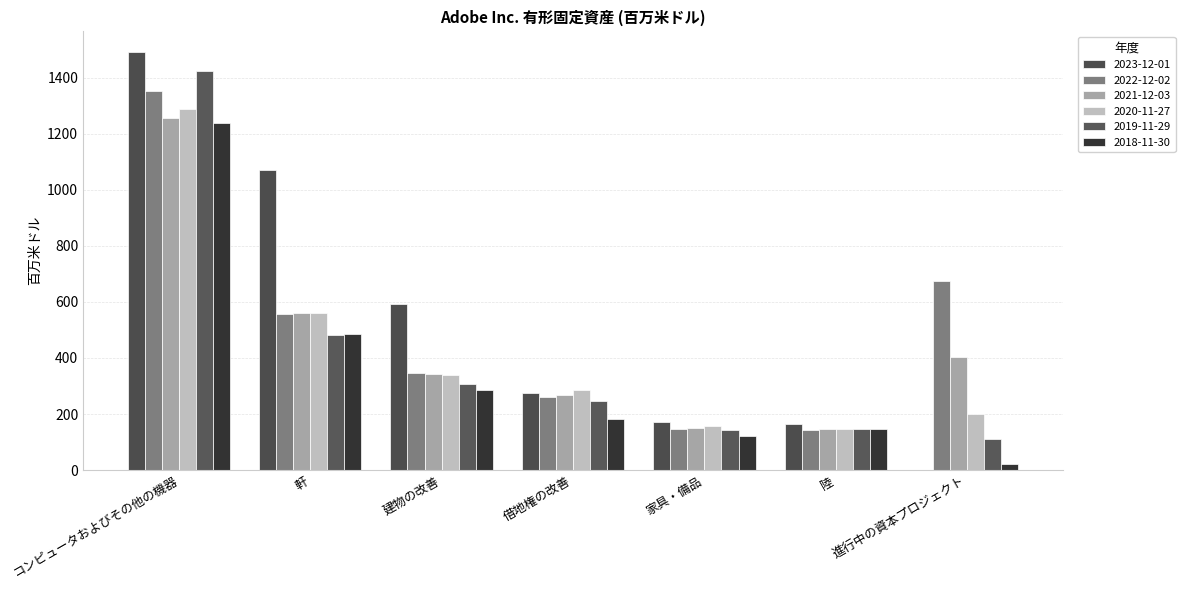

Are the bars grouped side by side (vs. stacked)?

Yes